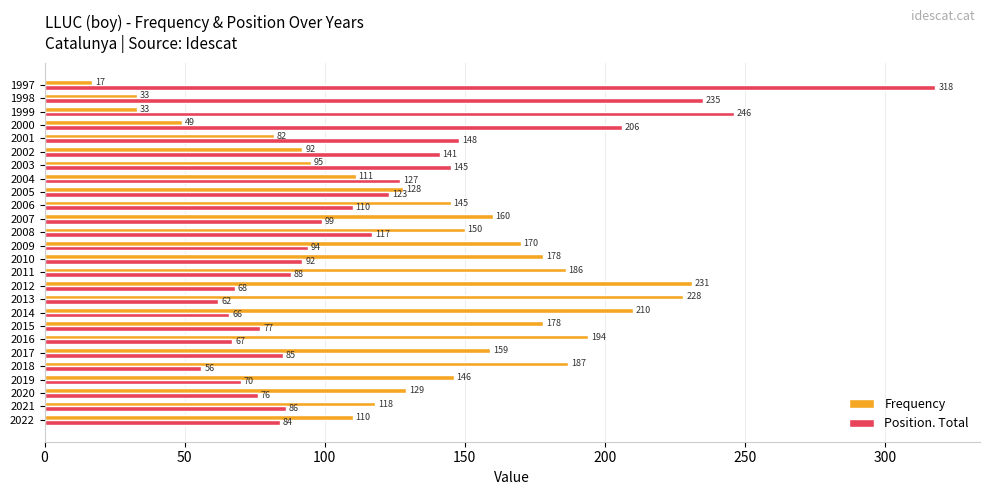

At which label is Frequency closest to 124?

2005